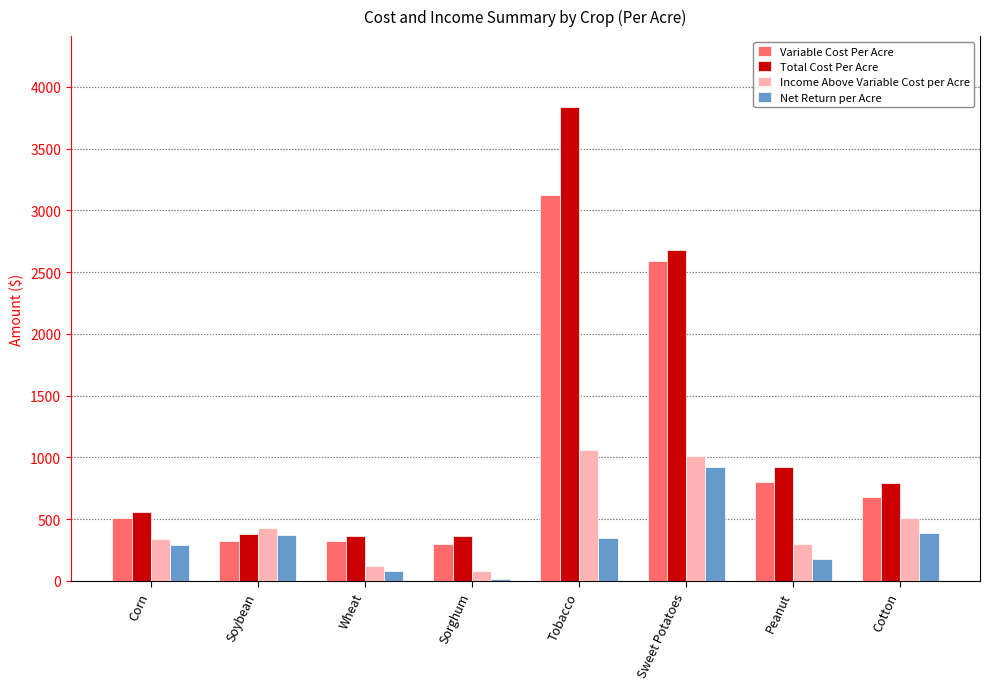

What is the value of the Variable Cost Per Acre bar at the 7th from the left?

800.9